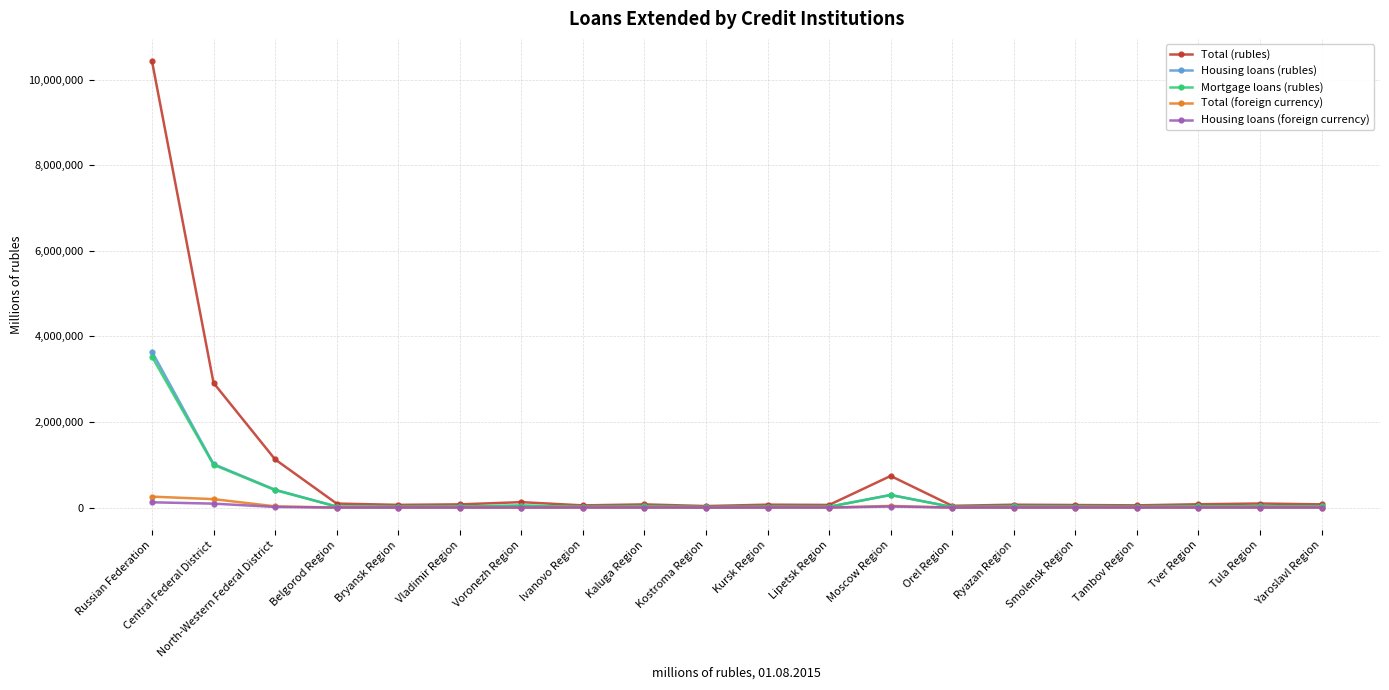

What are all the series names shown in the legend?

Total (rubles), Housing loans (rubles), Mortgage loans (rubles), Total (foreign currency), Housing loans (foreign currency)